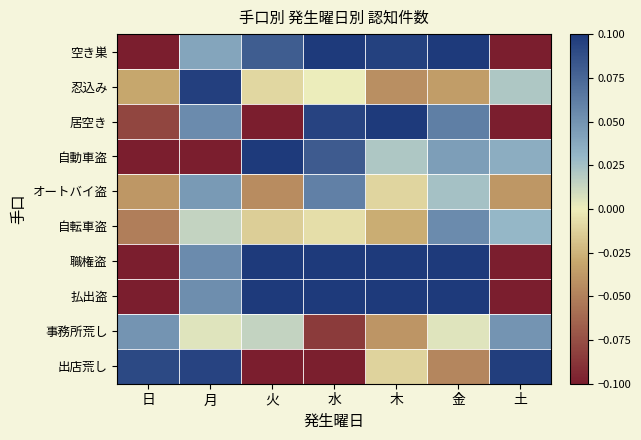

Reading left to right, extract all data points from this chart.

空き巣: 日=-0.4	月=0.0	火=0.1	水=0.1	木=0.1	金=0.2	土=-0.1
忍込み: 日=-0.0	月=0.1	火=-0.0	水=0.0	木=-0.0	金=-0.0	土=0.0
居空き: 日=-0.1	月=0.1	火=-0.1	水=0.1	木=0.1	金=0.1	土=-0.1
自動車盗: 日=-0.2	月=-0.2	火=0.2	水=0.1	木=0.0	金=0.0	土=0.0
オートバイ盗: 日=-0.0	月=0.0	火=-0.0	水=0.1	木=-0.0	金=0.0	土=-0.0
自転車盗: 日=-0.1	月=0.0	火=-0.0	水=-0.0	木=-0.0	金=0.1	土=0.0
職権盗: 日=-0.9	月=0.1	火=0.3	水=0.4	木=0.4	金=0.3	土=-0.6
払出盗: 日=-0.7	月=0.1	火=0.3	水=0.3	木=0.4	金=0.3	土=-0.5
事務所荒し: 日=0.0	月=0.0	火=0.0	水=-0.1	木=-0.0	金=0.0	土=0.0
出店荒し: 日=0.1	月=0.1	火=-0.1	水=-0.1	木=-0.0	金=-0.0	土=0.1